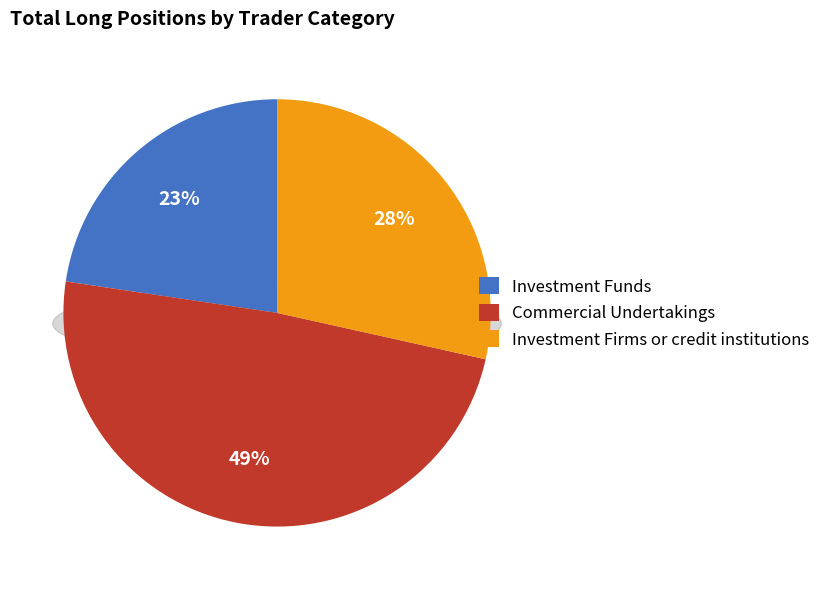

To the nearest percent, what is the difference between the largest and smallest slice percentages?

26%